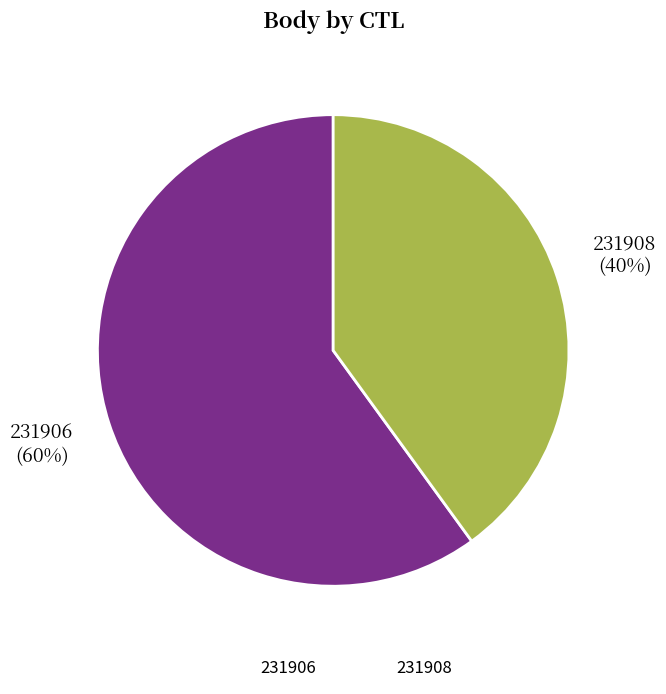

Is it true that 231906 is 75% of the pie?

False